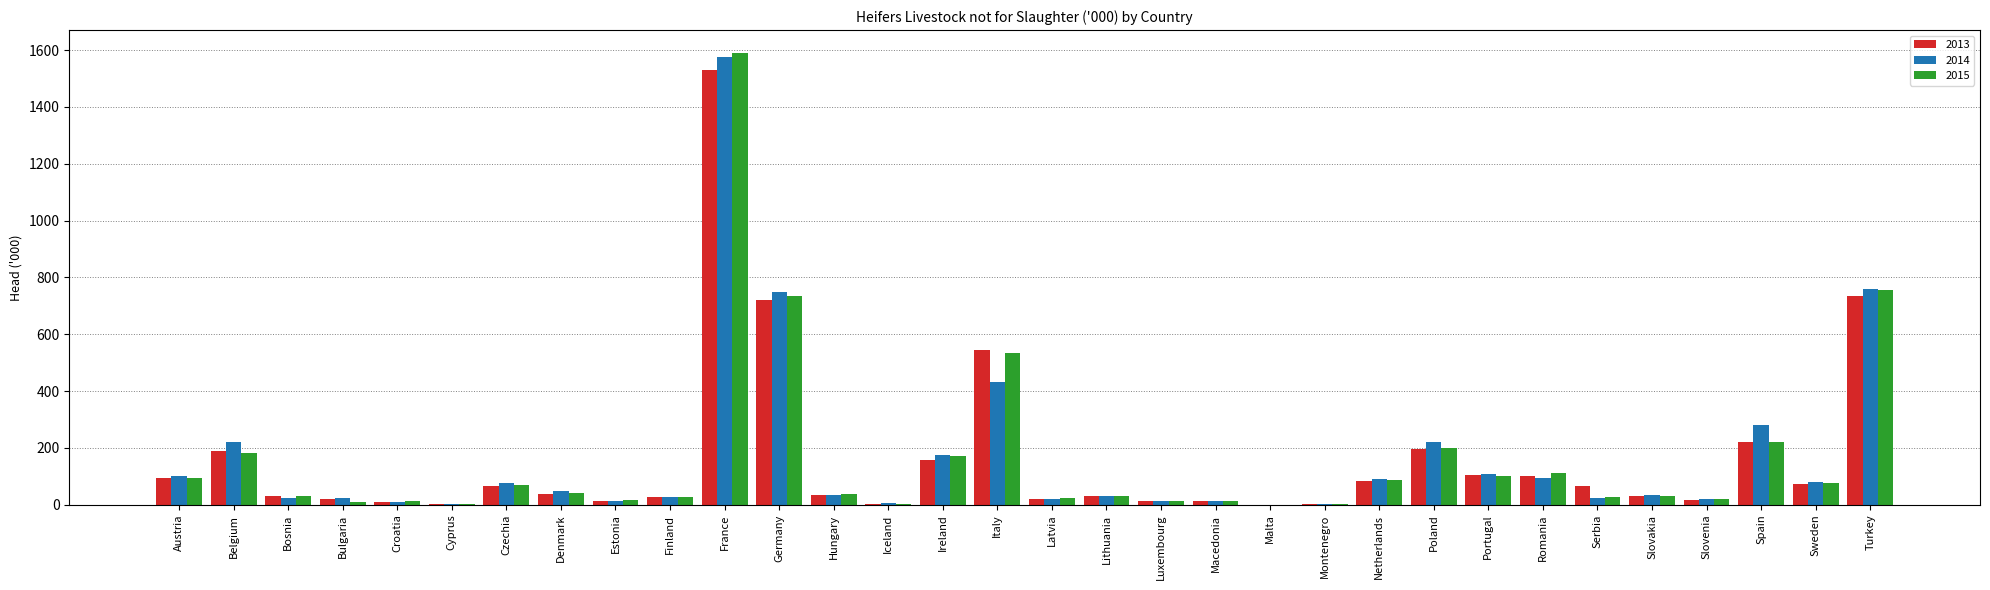

How many groups of bars are there?

32